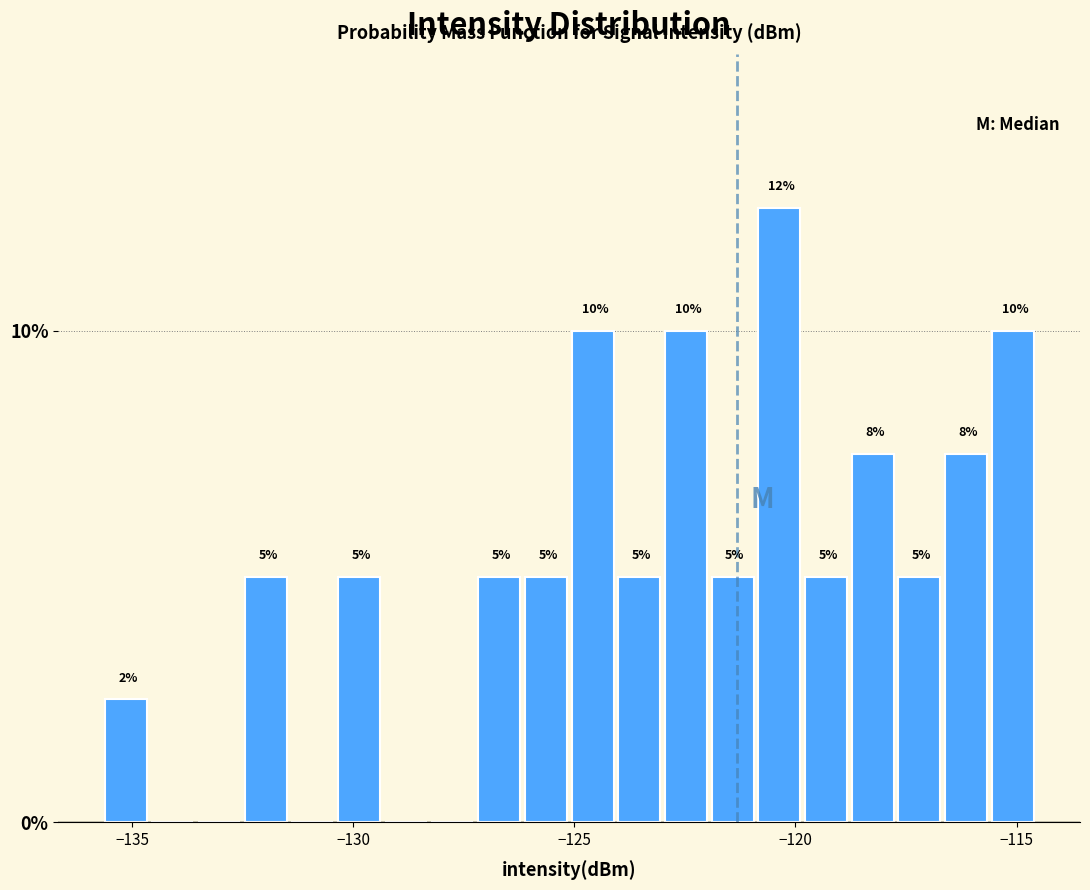

Around what value on the x-axis is the tallest bar? Give the approximate position of its centre, as read against the axis.

-120.5